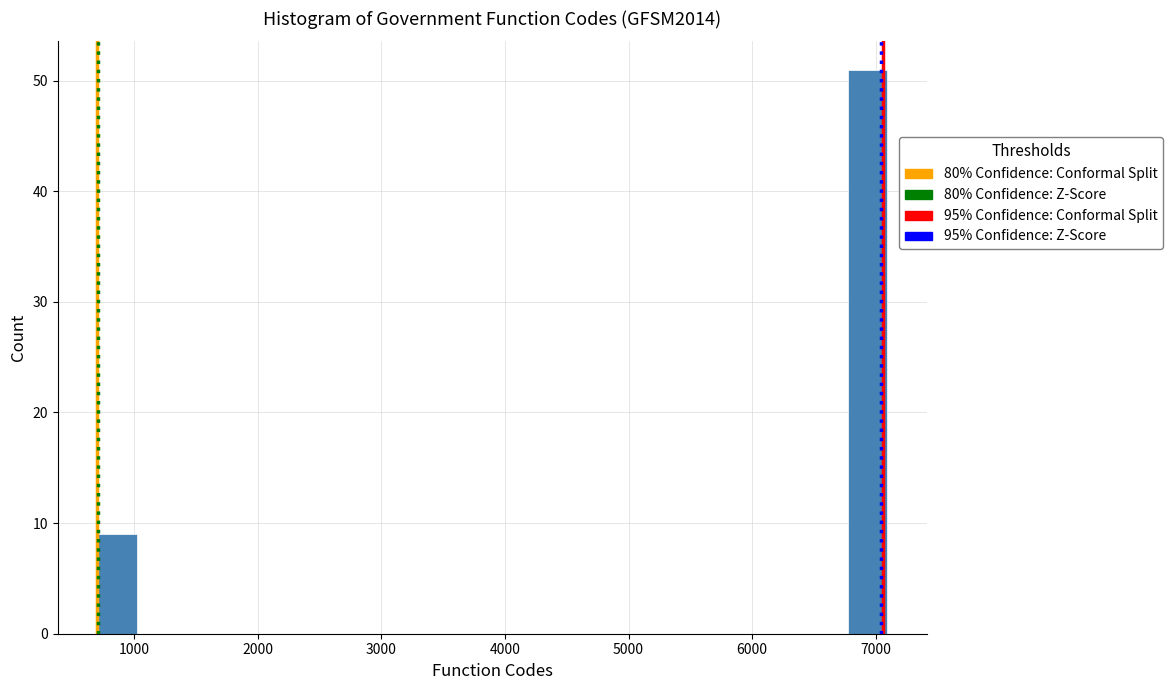

Read against the x-axis, roughly where is the centre of the tallest bar?

6900